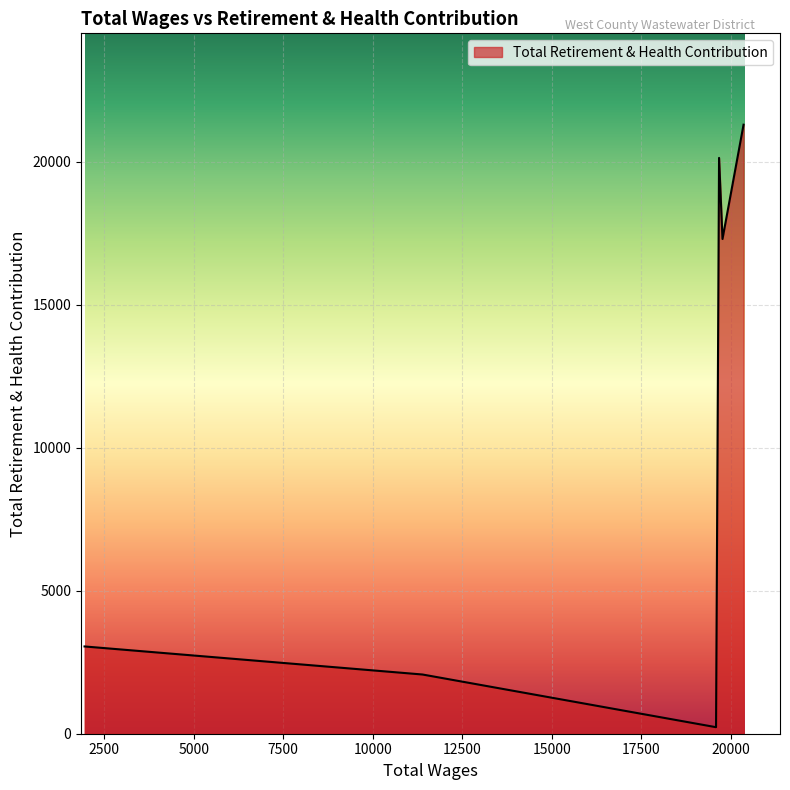

What is the maximum value shown in the chart?

21292